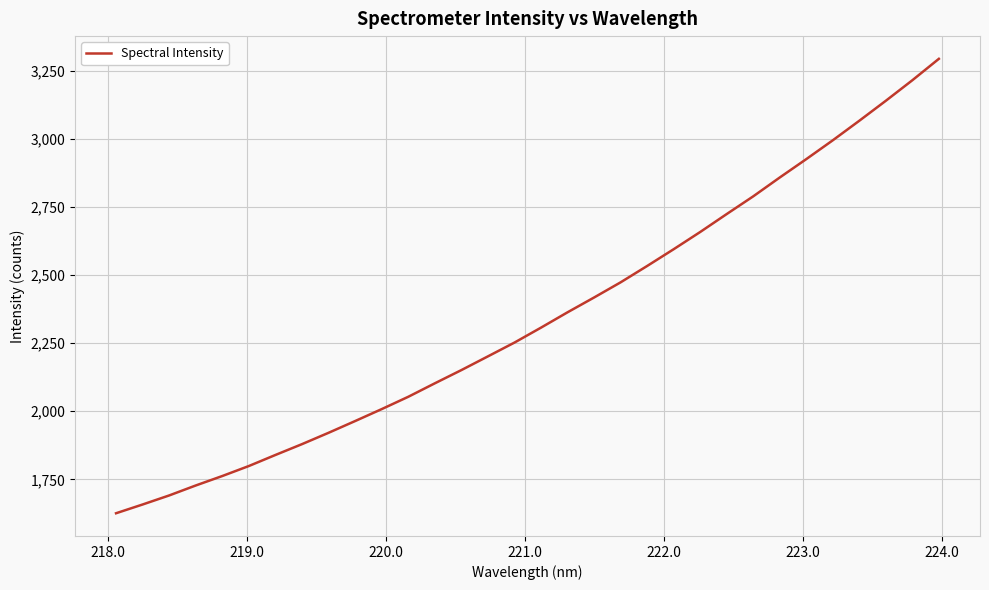

What is the greatest value displayed?

3294.3